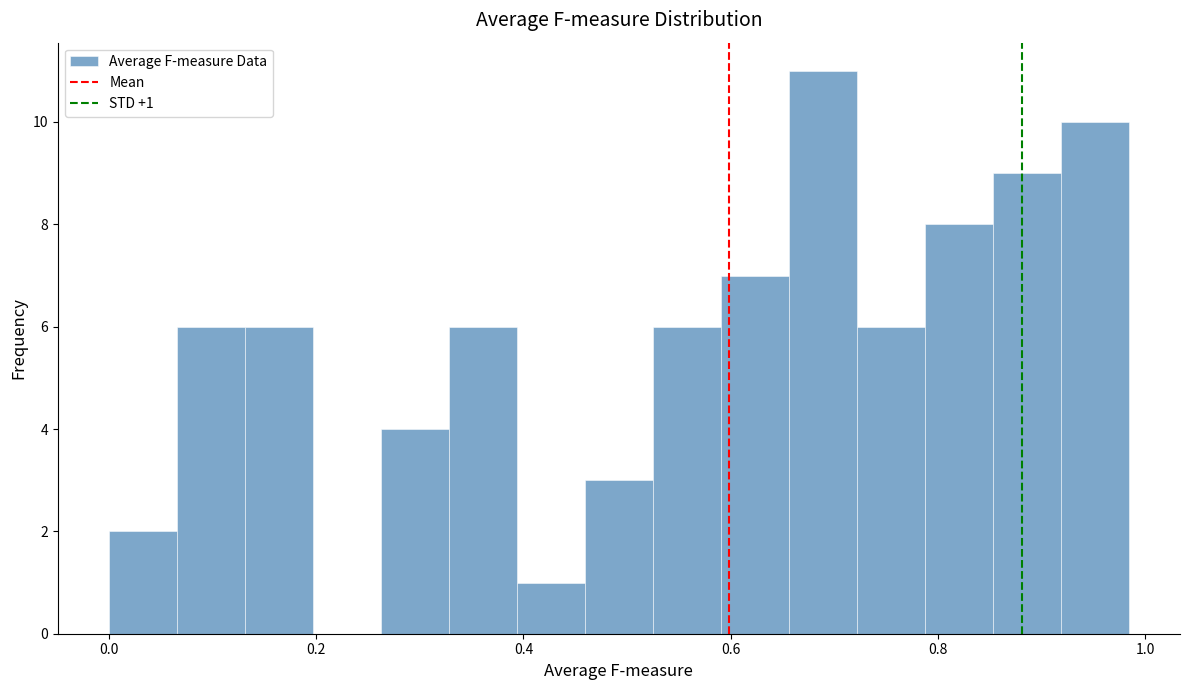

Read against the x-axis, roughly where is the centre of the tallest bar?

0.68